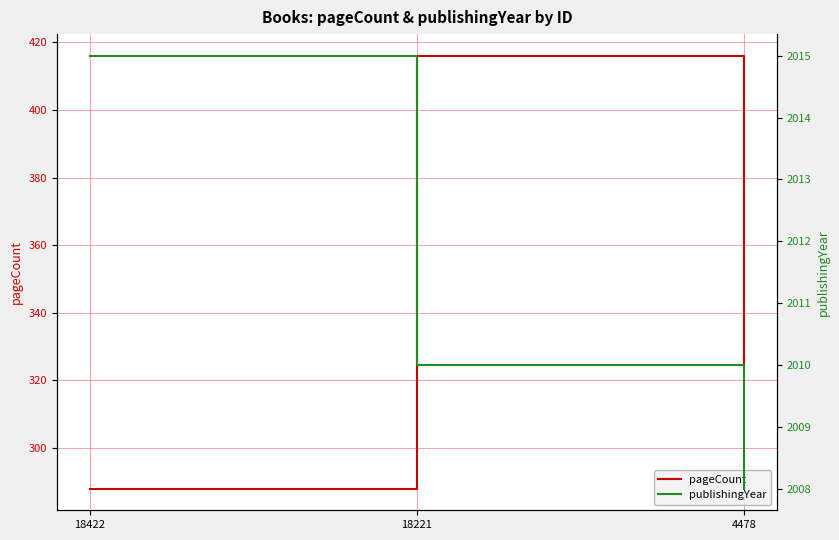

What is the difference between the highest and lowest values at 18221?

1594